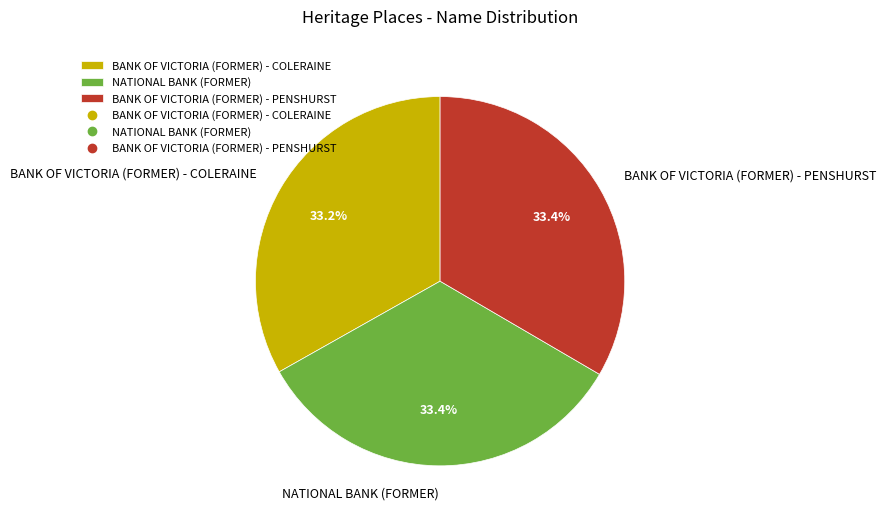

How many segments does this pie chart have?

3